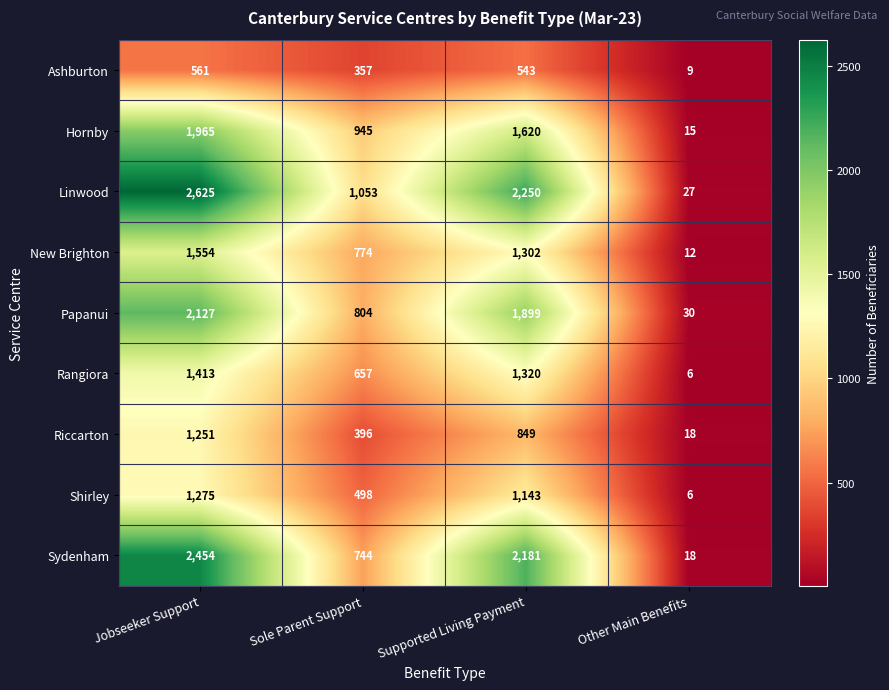

Which category has the highest value across all series?

Jobseeker Support